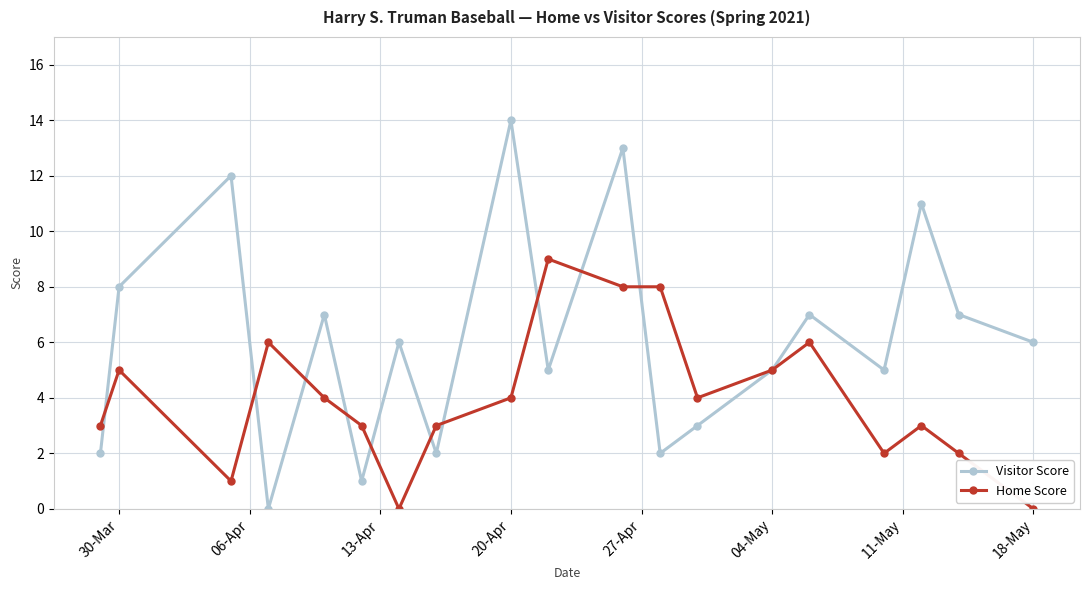

What is the maximum value for Visitor Score?

14